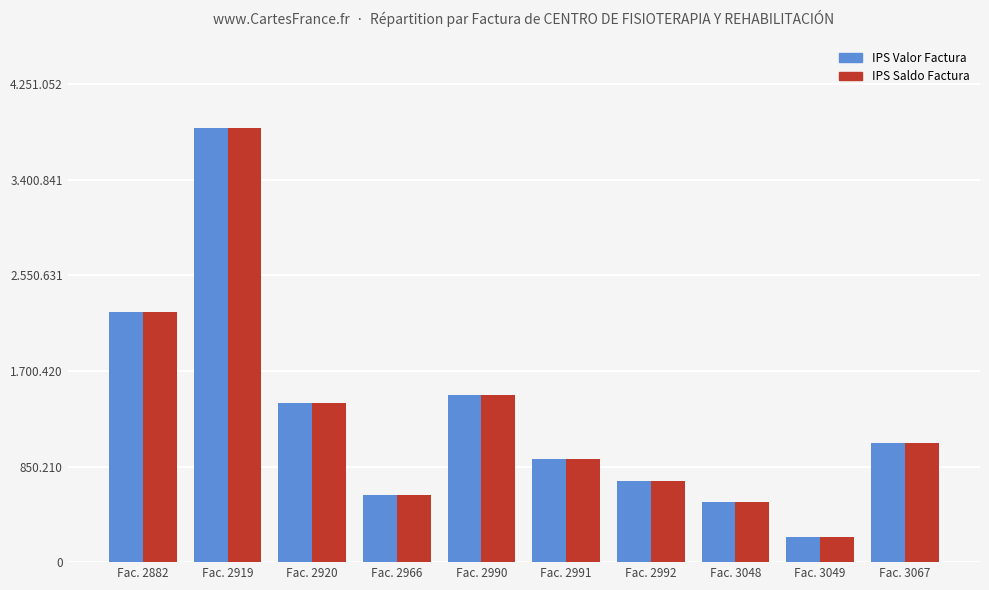

Are the bars grouped side by side (vs. stacked)?

Yes